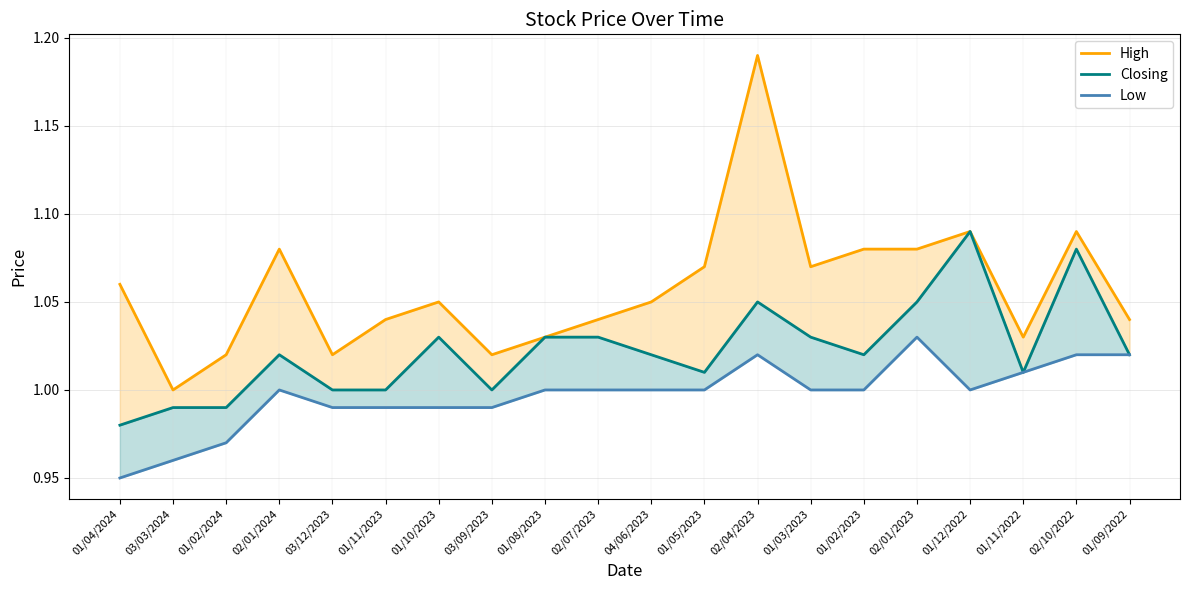

Does the chart display data point markers on the line(s)?

No